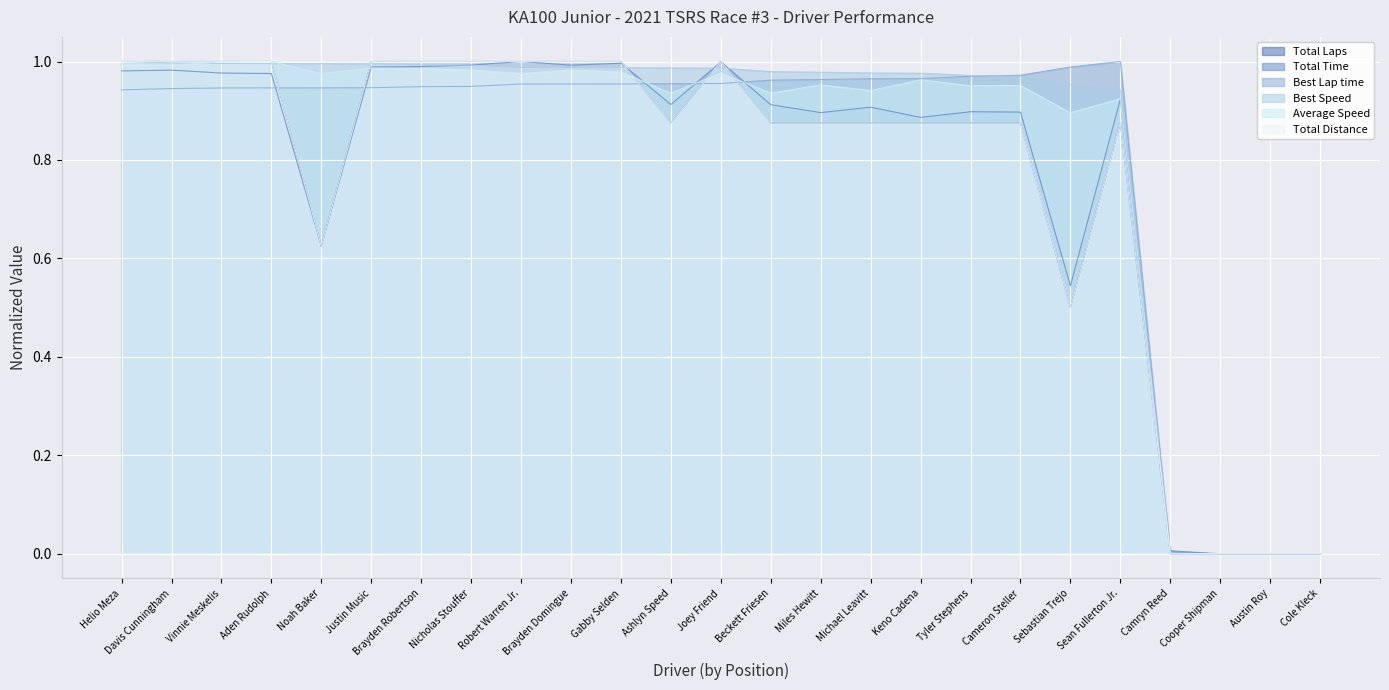

At how many categories does at least one series exceed 0?

22